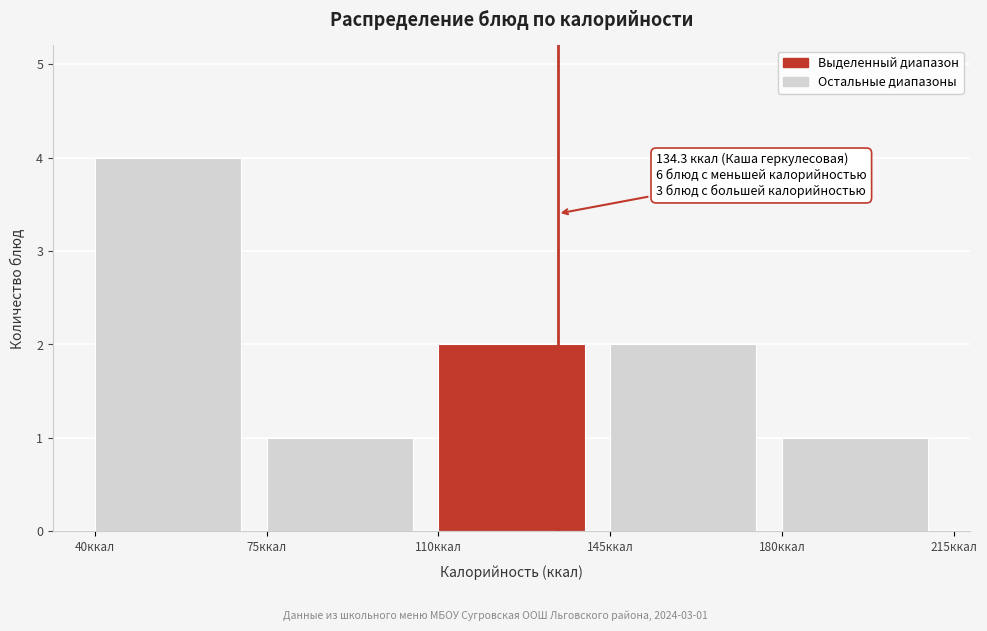

Over which range of the x-axis is the bar tallest?

40 to 75